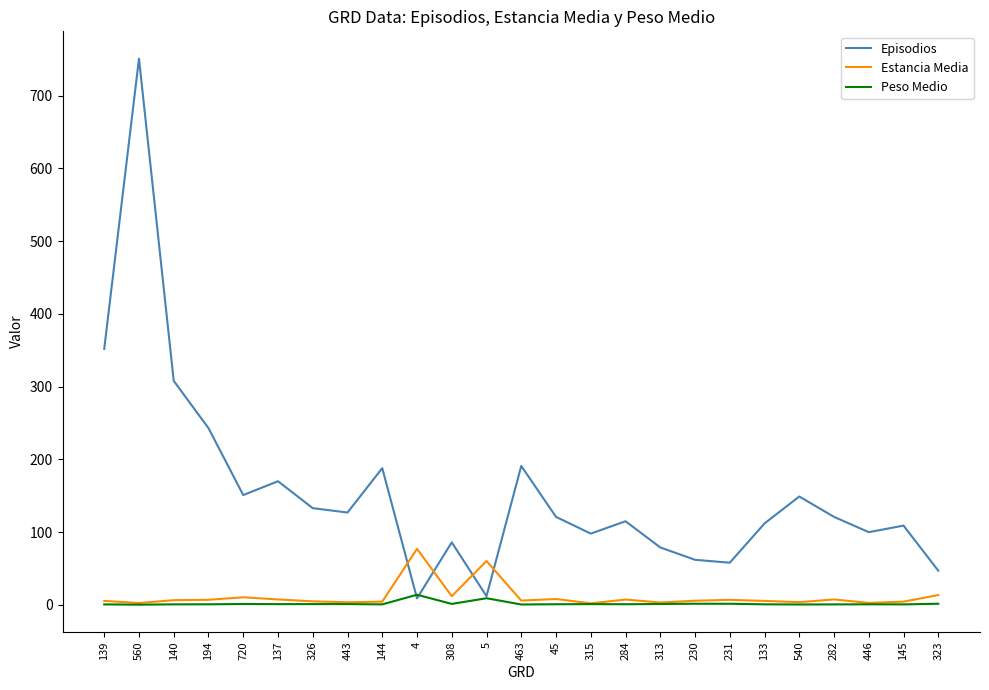

What is the difference between the Episodios values at 140 and 540?

159.0